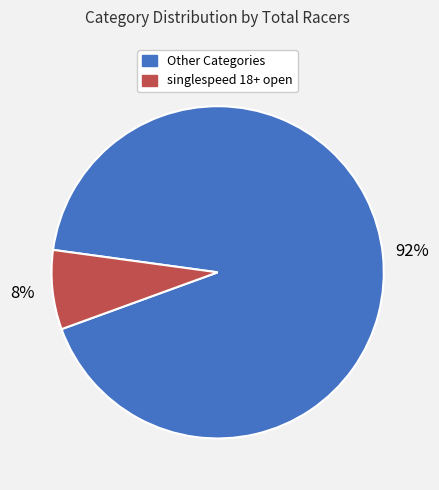

To the nearest percent, what is the average slice percentage?

50%